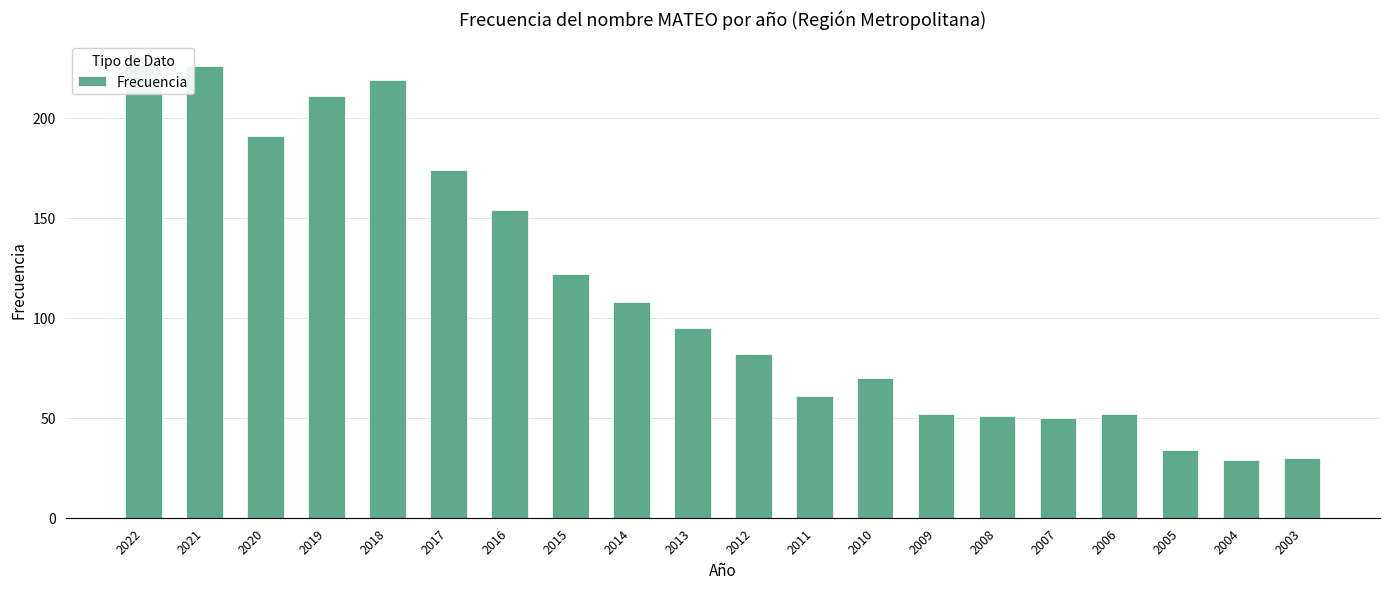

Between 2018 and 2022, which is larger?

2022